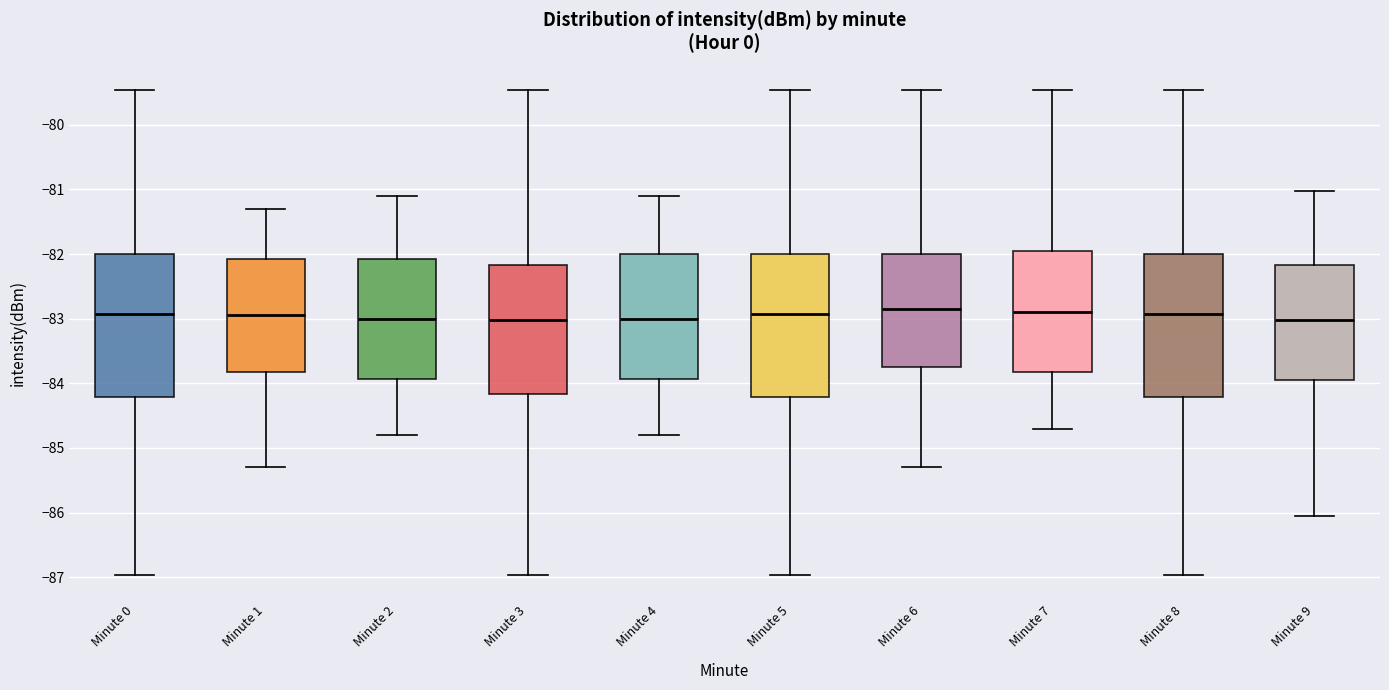

Reading left to right, read every box against the y-axis: the position of its median line, the range the box covers, and the ends of its whiskers. The values are not printed on the chart, so give them approximately, as read against the axis.

Minute 0: median -82.9, box -84.2 to -82.0, whiskers -87.0 to -79.5
Minute 1: median -82.9, box -83.8 to -82.1, whiskers -85.3 to -81.3
Minute 2: median -83.0, box -83.9 to -82.1, whiskers -84.8 to -81.1
Minute 3: median -83.0, box -84.2 to -82.2, whiskers -87.0 to -79.5
Minute 4: median -83.0, box -83.9 to -82.0, whiskers -84.8 to -81.1
Minute 5: median -82.9, box -84.2 to -82.0, whiskers -87.0 to -79.5
Minute 6: median -82.8, box -83.7 to -82.0, whiskers -85.3 to -79.5
Minute 7: median -82.9, box -83.8 to -82.0, whiskers -84.7 to -79.5
Minute 8: median -82.9, box -84.2 to -82.0, whiskers -87.0 to -79.5
Minute 9: median -83.0, box -83.9 to -82.2, whiskers -86.0 to -81.0